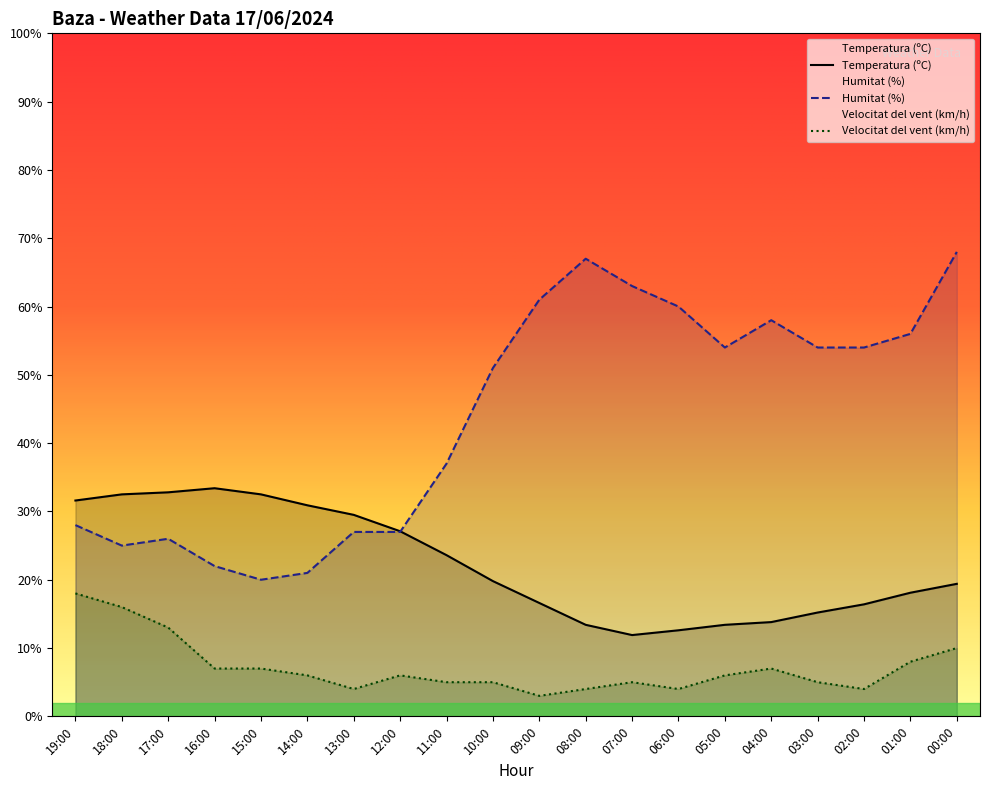

What is the sum of the Temperatura (ºC) values at 12:00 and 15:00?

59.6